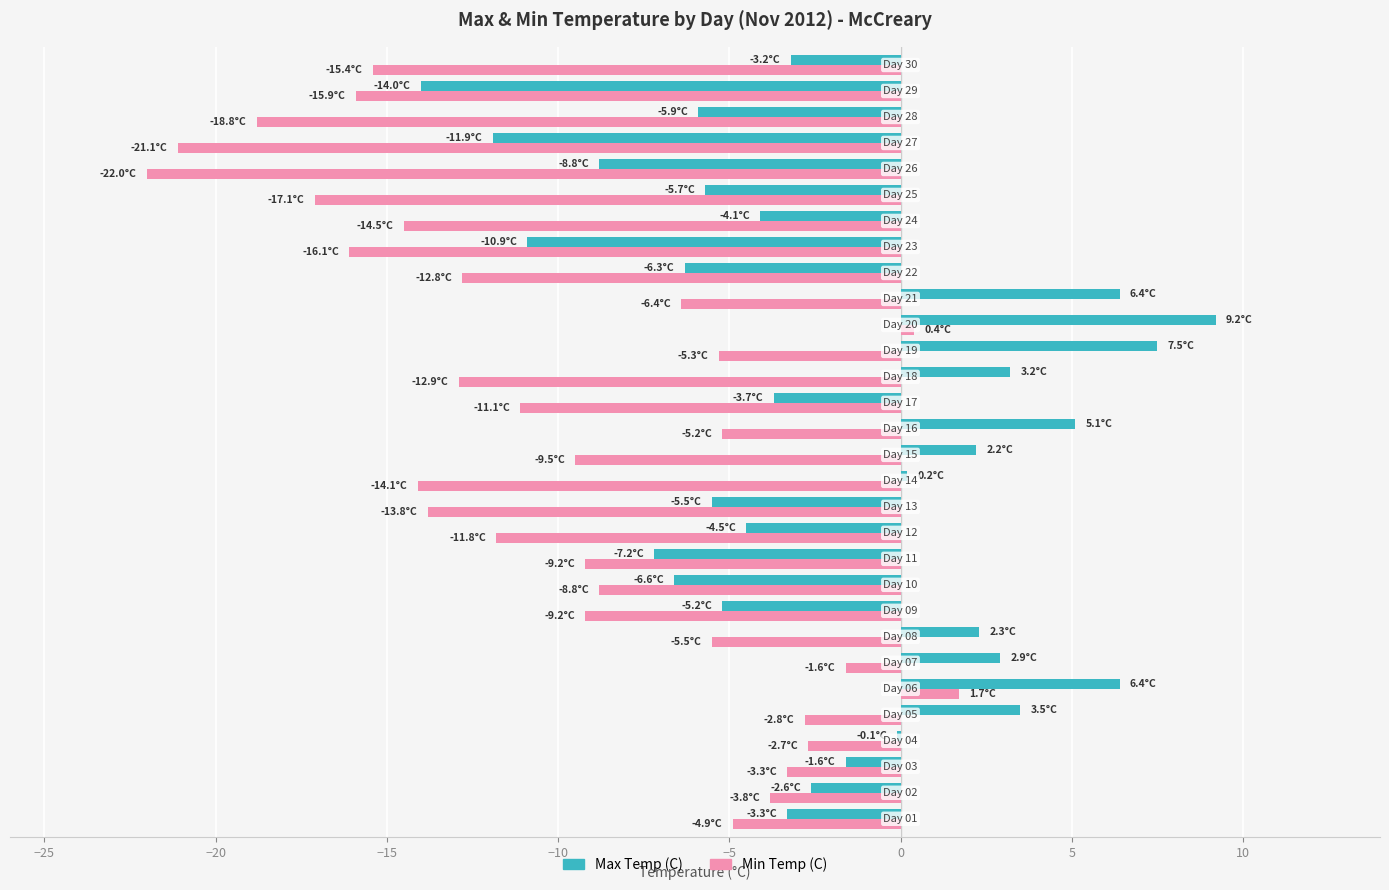

What is the maximum value shown in the chart?

9.2